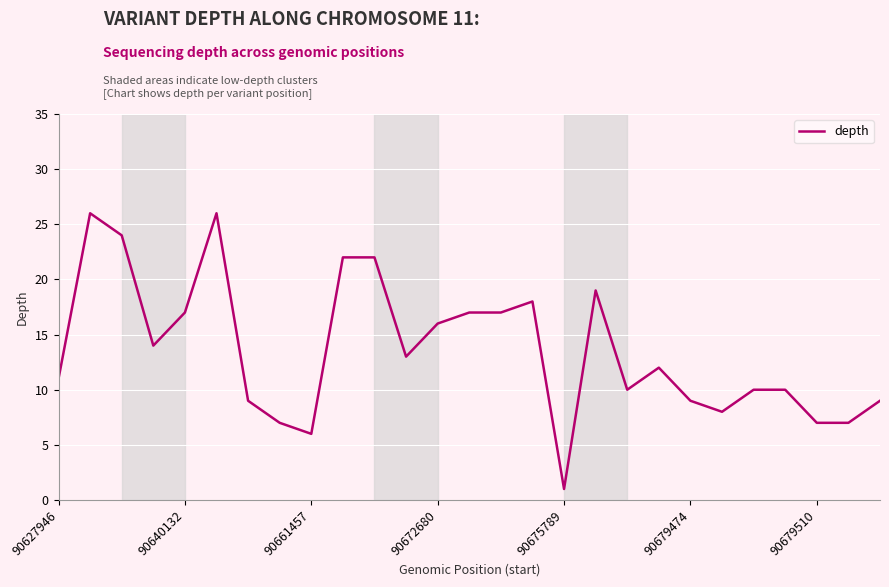

What is the difference between the maximum and minimum values?

25